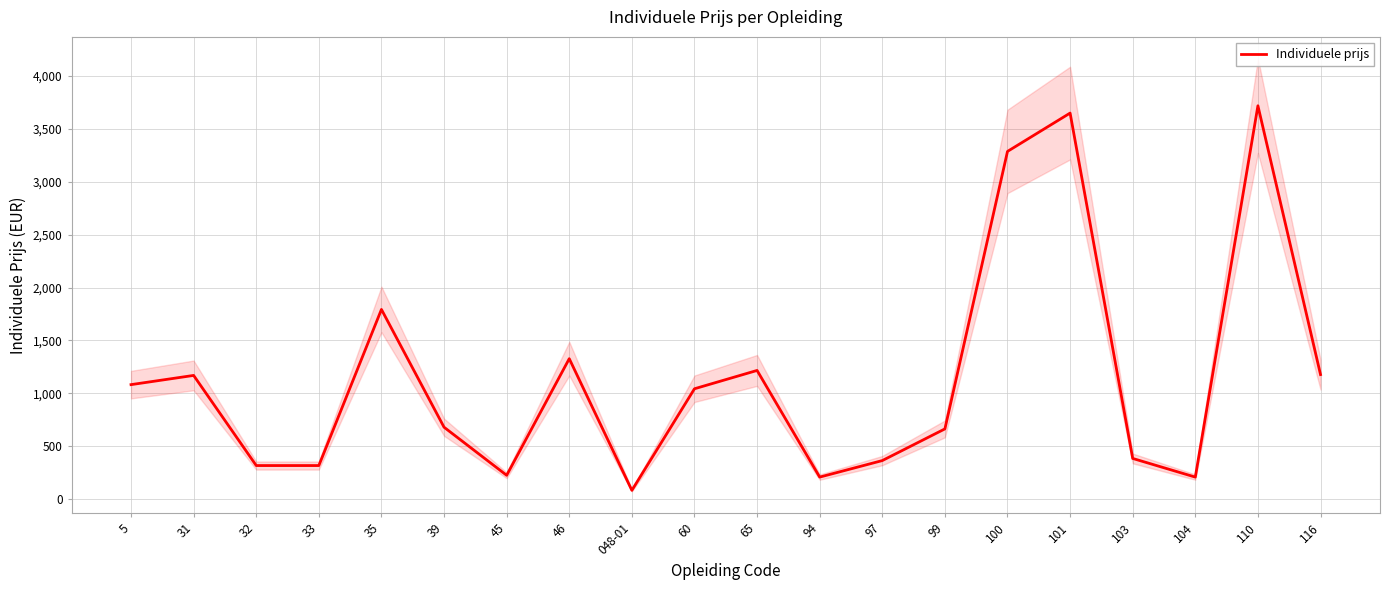

List the labels in order of value, largest first.

110, 101, 100, 35, 46, 65, 116, 31, 5, 60, 39, 99, 103, 97, 32, 33, 45, 94, 104, 048-01